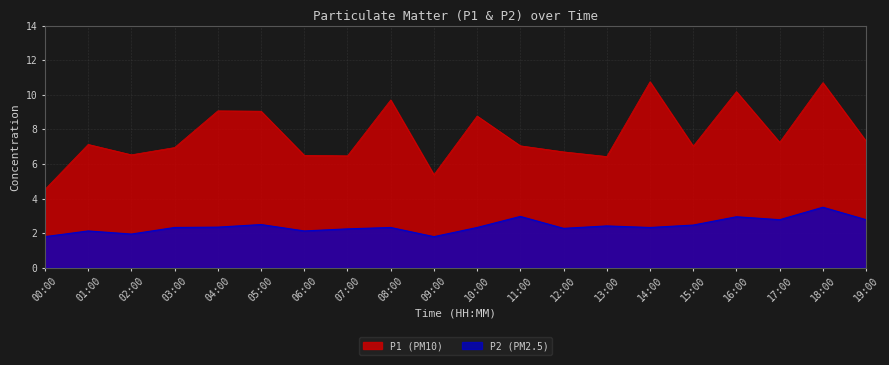

What is the sum of the P2 values at 11:00 and 16:00?

5.9